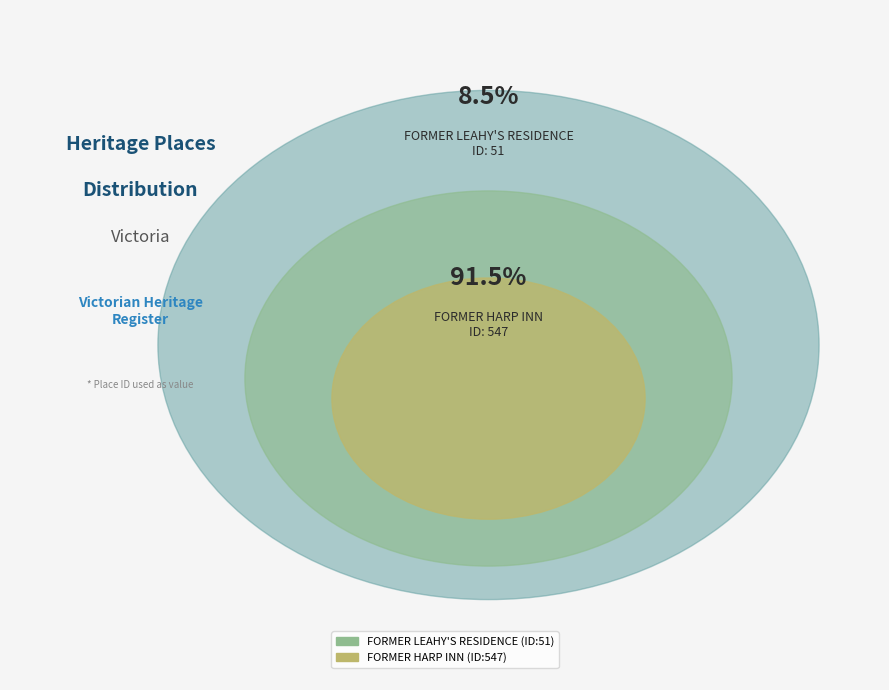

Does any single category account for the majority?

Yes